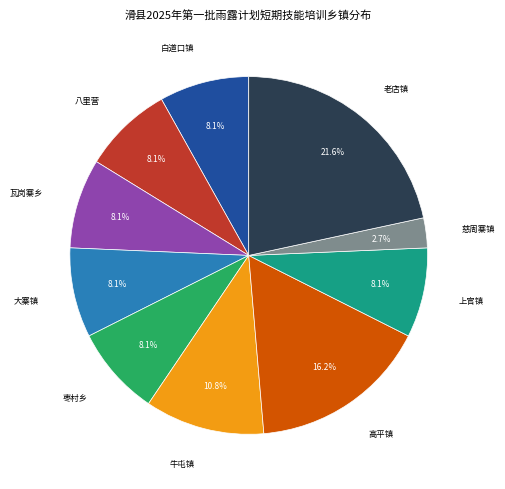

Does any single category account for the majority?

No